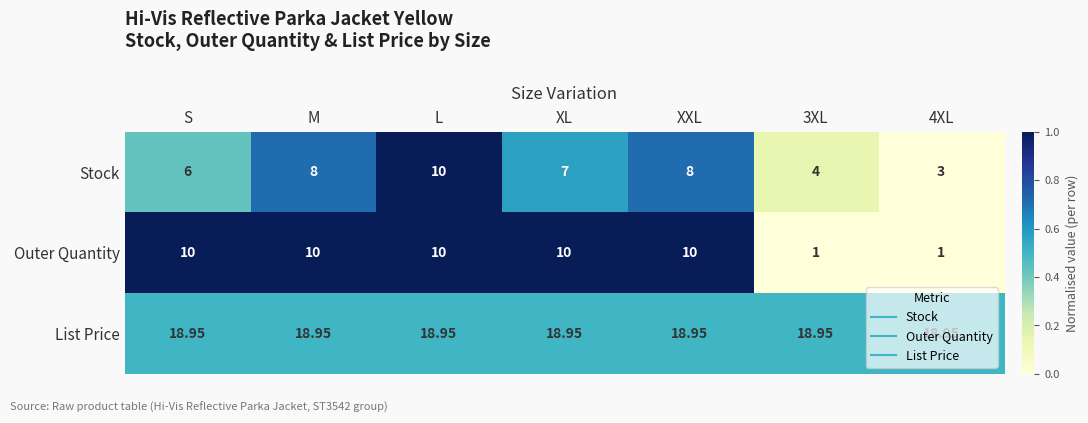

At which category is the sum across all series the highest?

L